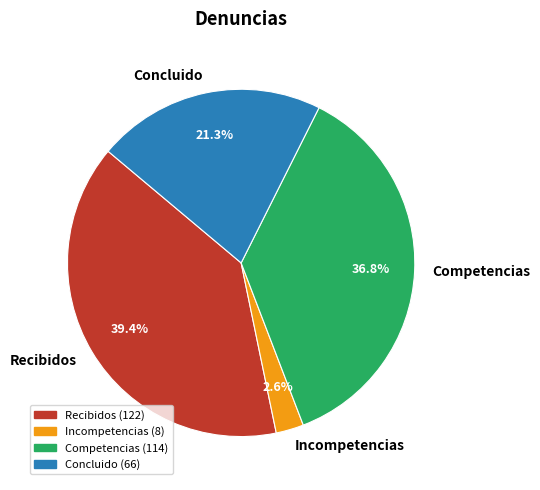

How much of the chart is everything except Competencias?

63.2%